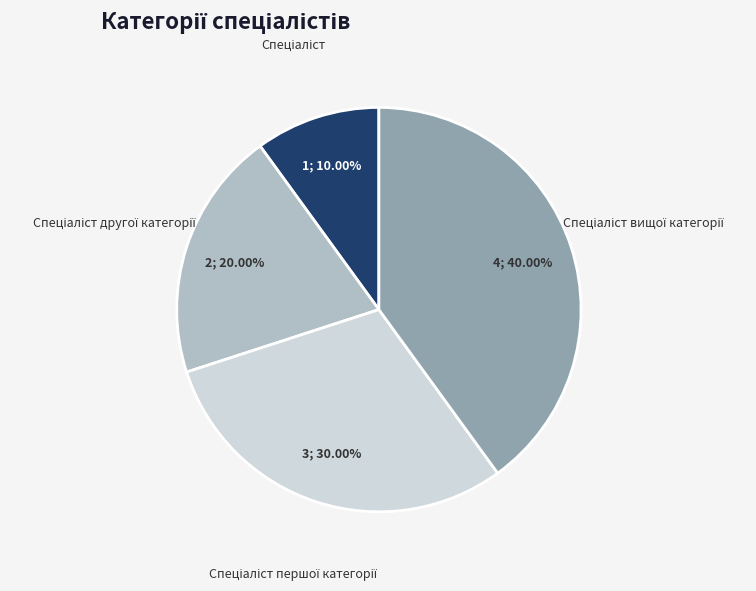

Is there any slice that represents more than half of the pie?

No